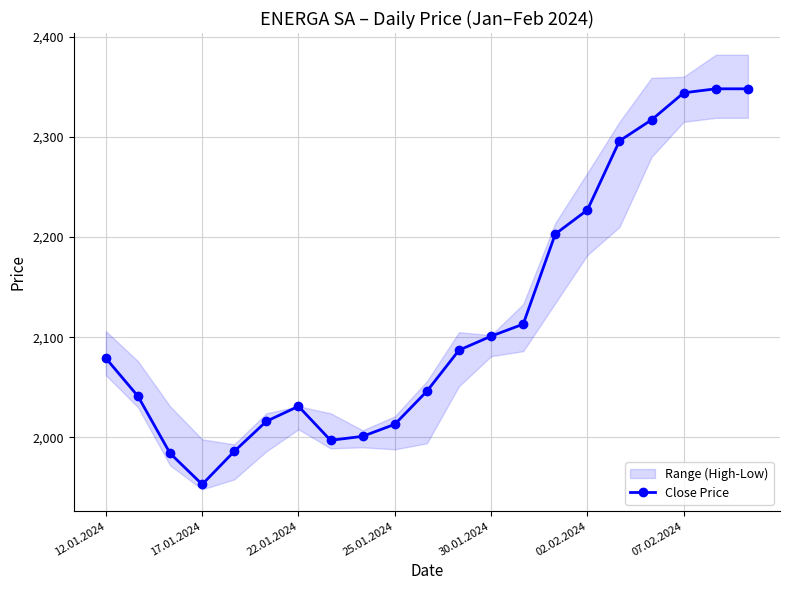

Where is the first local minimum for Close Price?

17.01.2024